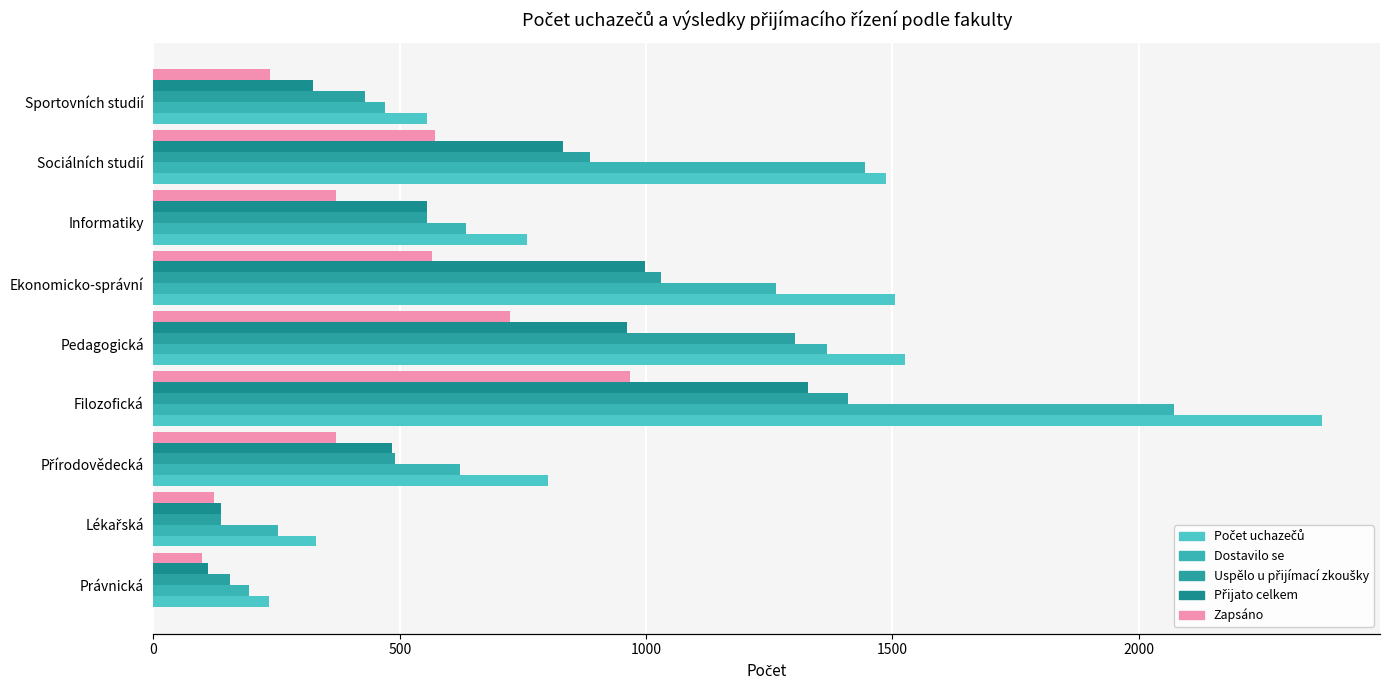

How many groups of bars are there?

9